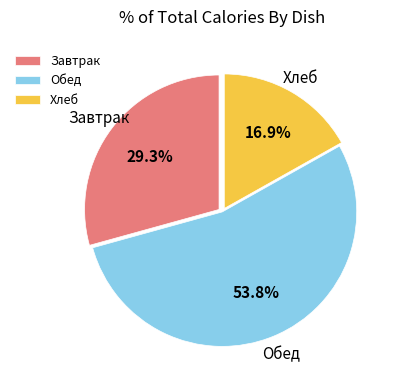

How many slices are in this pie chart?

3